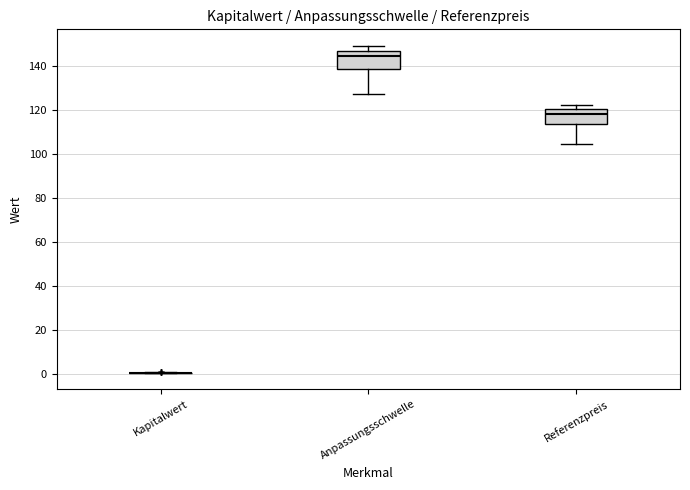

Reading left to right, transcribe this box plot: for each box, give where its median line is, the range the box spans, and where its two whiskers end, as read against the y-axis. The values are not printed on the chart, so give them approximately, as read against the axis.

Kapitalwert: box collapsed to a line at 0, whiskers 0 to 0
Anpassungsschwelle: median 144, box 138 to 146, whiskers 128 to 150
Referenzpreis: median 118, box 114 to 120, whiskers 104 to 122